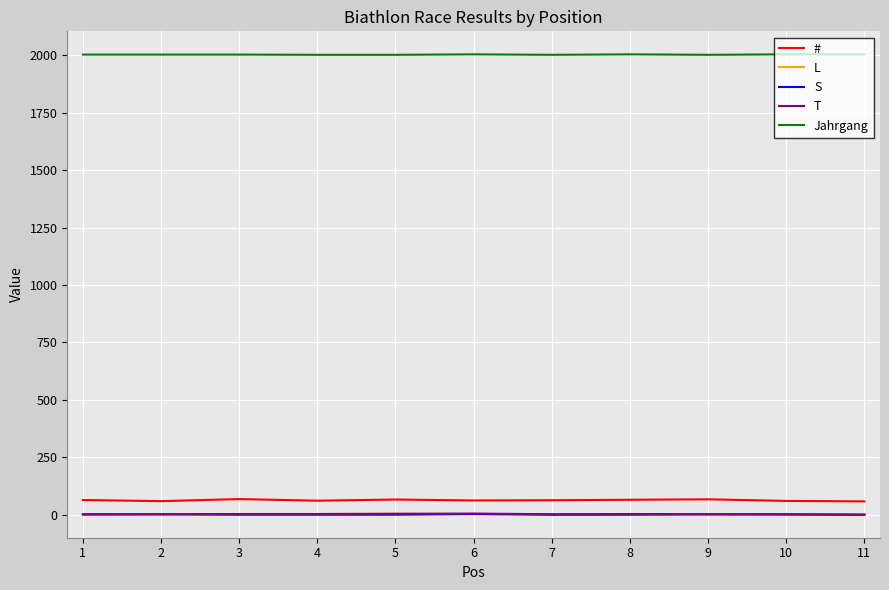

True or false: Jahrgang and # intersect in this chart.

False